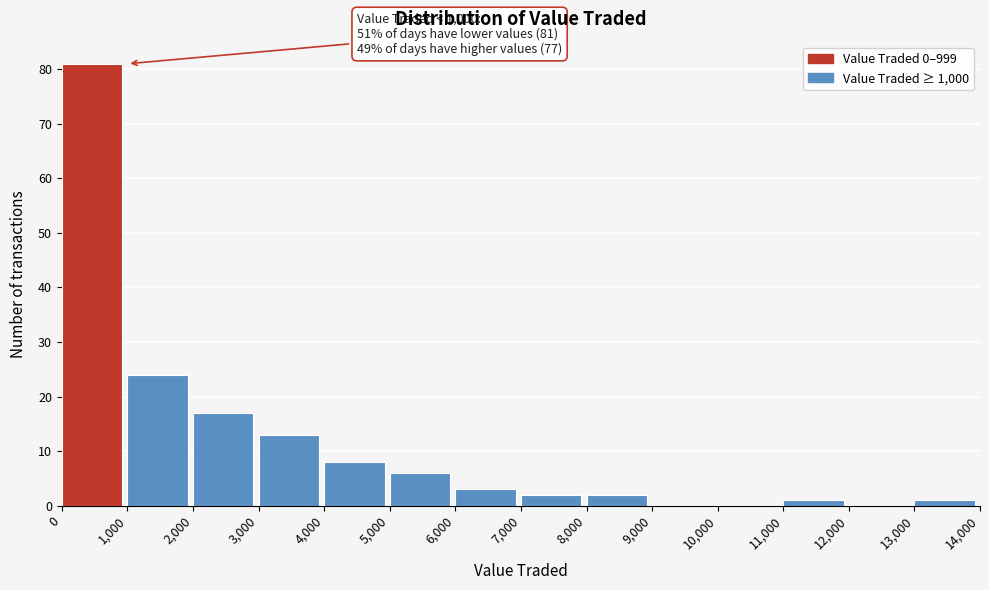

Which range on the x-axis has the tallest bar?

0 to 1,000